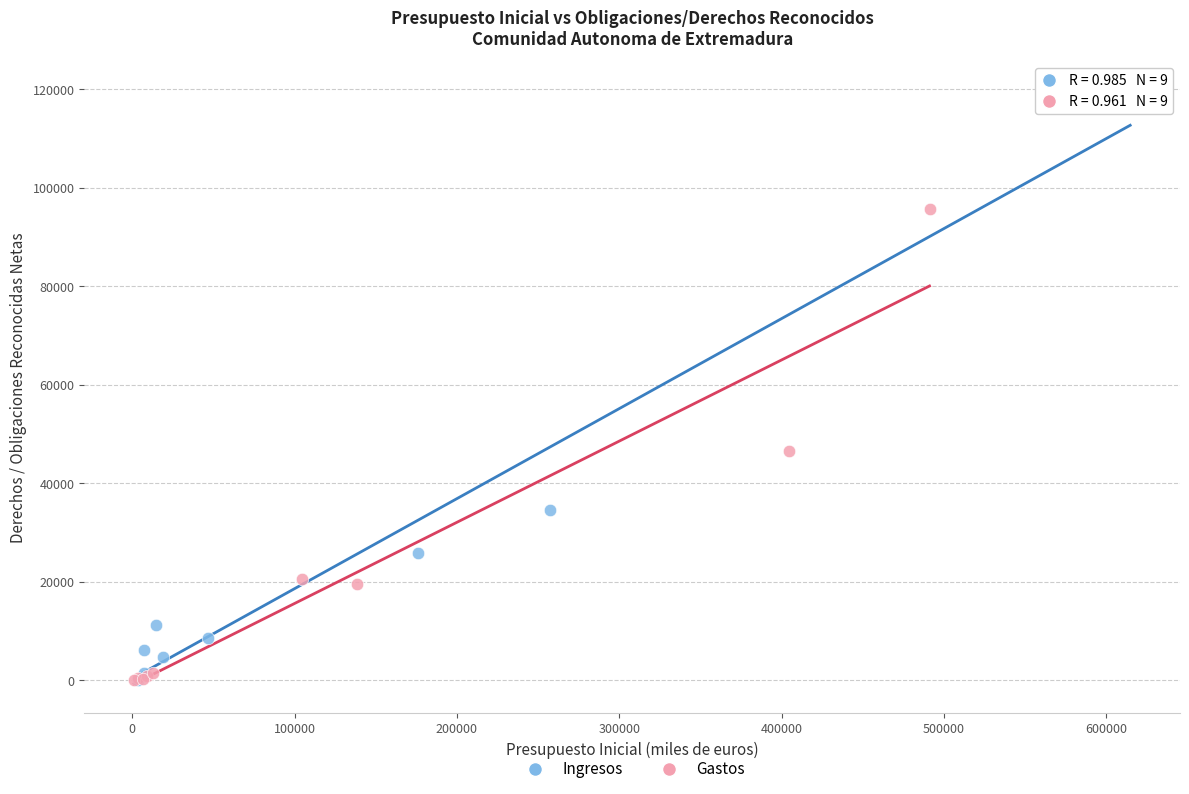

Which series has the largest Y range (max minus min)?

Ingresos